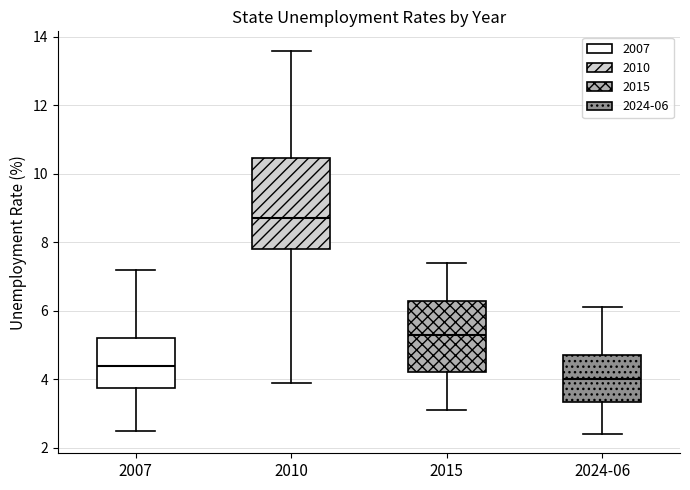

Reading left to right, read every box against the y-axis: the position of its median line, the range the box covers, and the ends of its whiskers. The values are not printed on the chart, so give them approximately, as read against the axis.

2007: median 4.4, box 3.8 to 5.2, whiskers 2.6 to 7.2
2010: median 8.8, box 7.8 to 10.4, whiskers 4.0 to 13.6
2015: median 5.4, box 4.2 to 6.4, whiskers 3.2 to 7.4
2024-06: median 4.0, box 3.4 to 4.8, whiskers 2.4 to 6.2